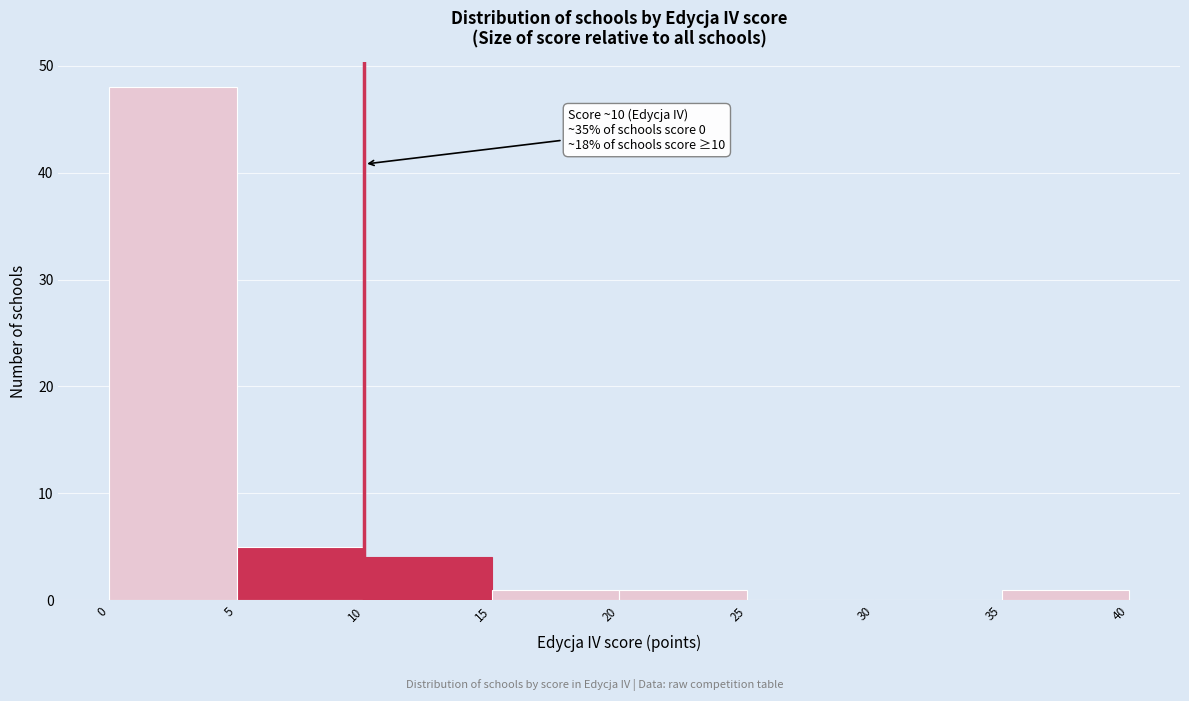

Over which range of the x-axis is the bar tallest?

0 to 5